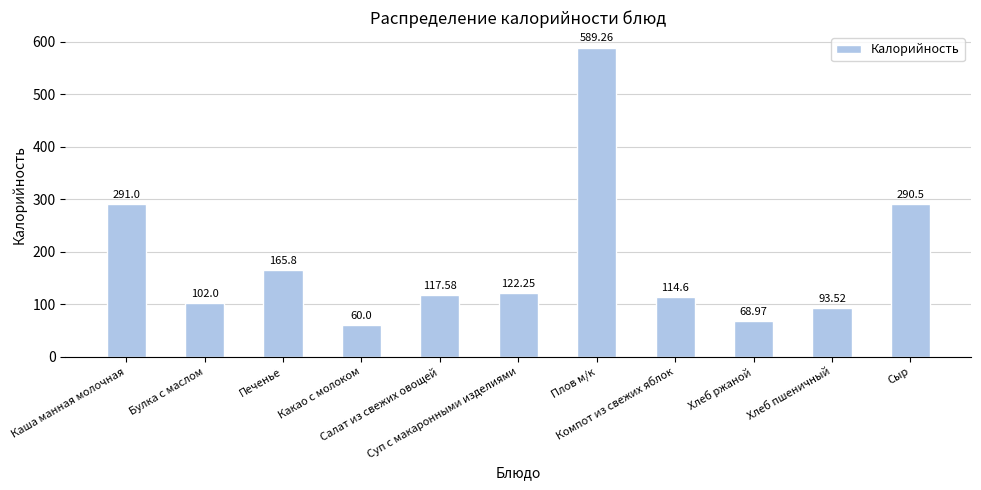

Rank the categories by value from highest to lowest.

Плов м/к, Каша манная молочная, Сыр, Печенье, Суп с макаронными изделиями, Салат из свежих овощей, Компот из свежих яблок, Булка с маслом, Хлеб пшеничный, Хлеб ржаной, Какао с молоком